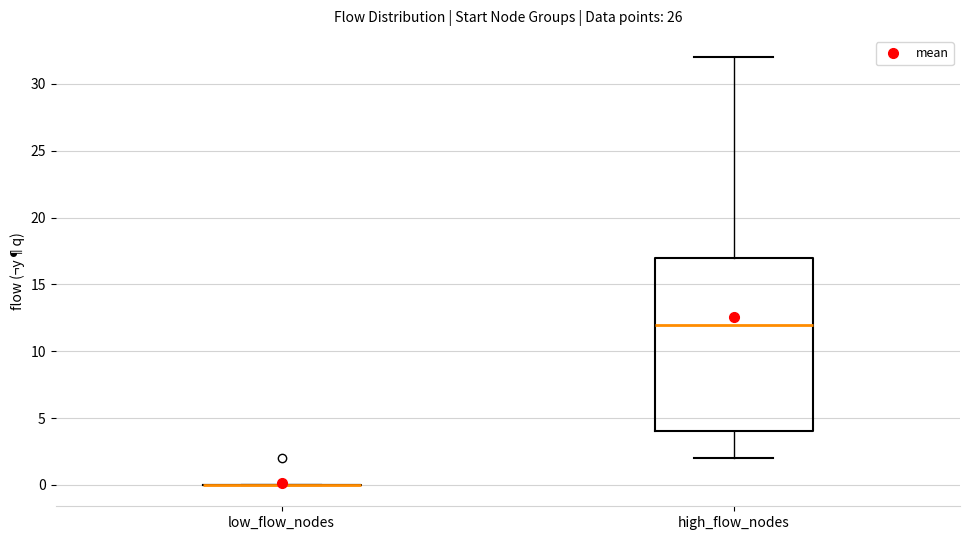

Reading left to right, transcribe this box plot: for each box, give where its median line is, the range the box spans, and where its two whiskers end, as read against the y-axis. The values are not printed on the chart, so give them approximately, as read against the axis.

low_flow_nodes: box collapsed to a line at 0, whiskers 0 to 0
high_flow_nodes: median 12, box 4 to 17, whiskers 2 to 32